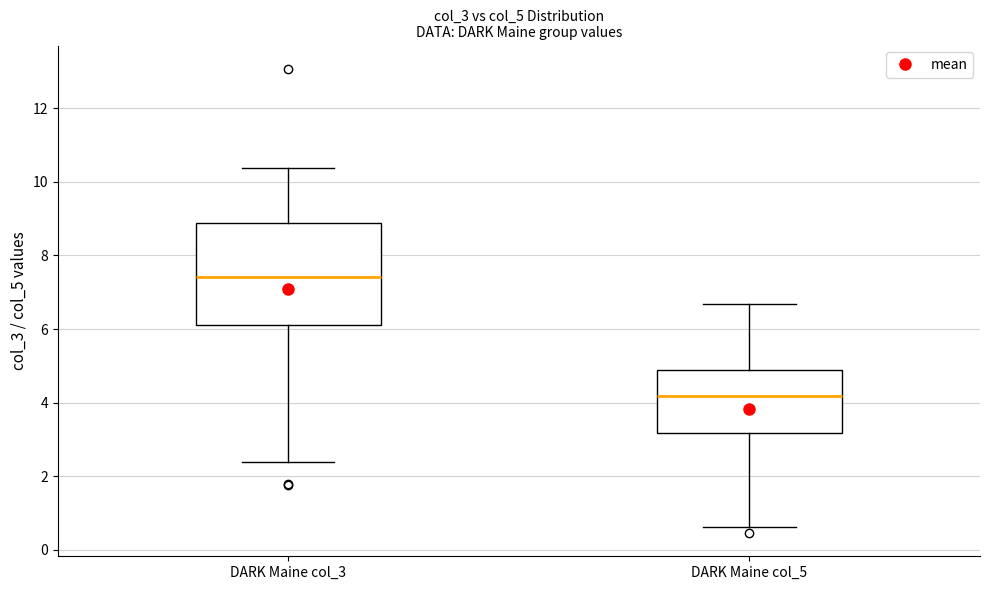

Where is the lower edge of the box for DARK Maine col_5 on the y-axis? The values are not printed on the chart, so give them approximately, as read against the axis.

3.2